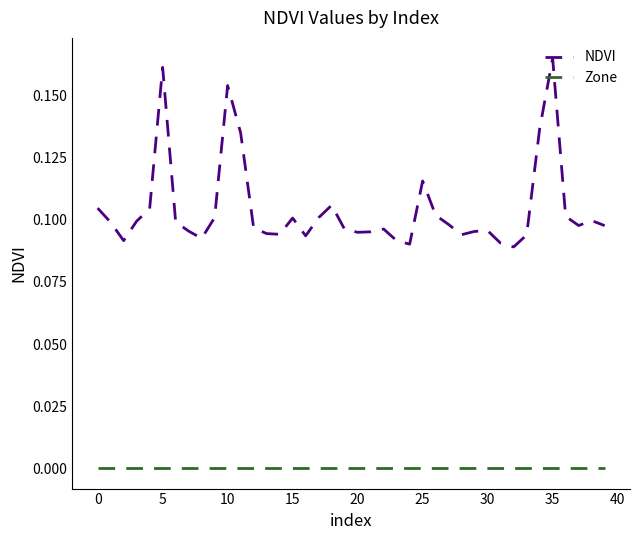

True or false: NDVI and Zone cross at least once.

False